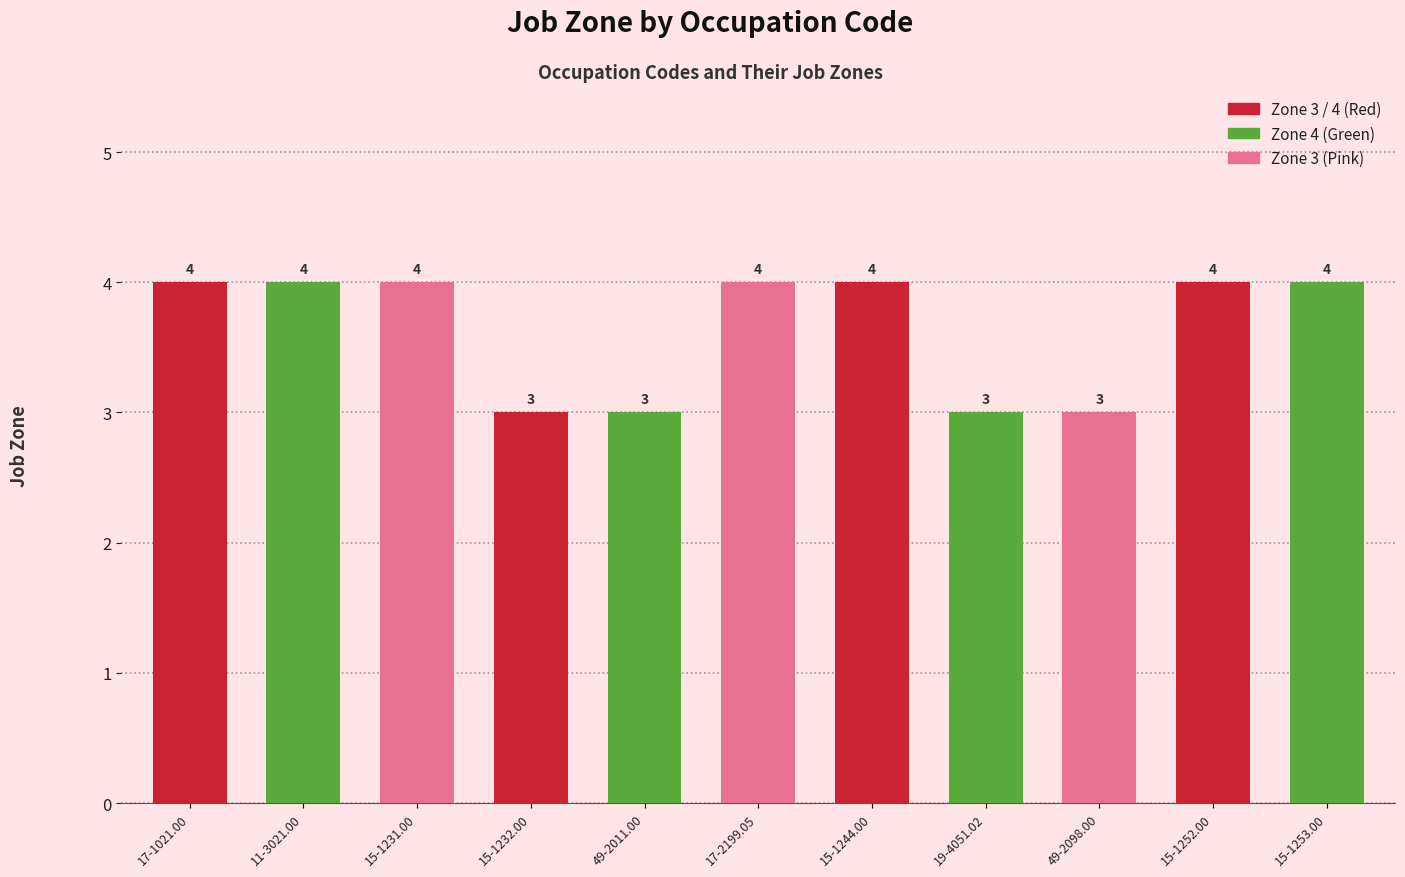

The value at 49-2011.00 is 3. True or false?

True